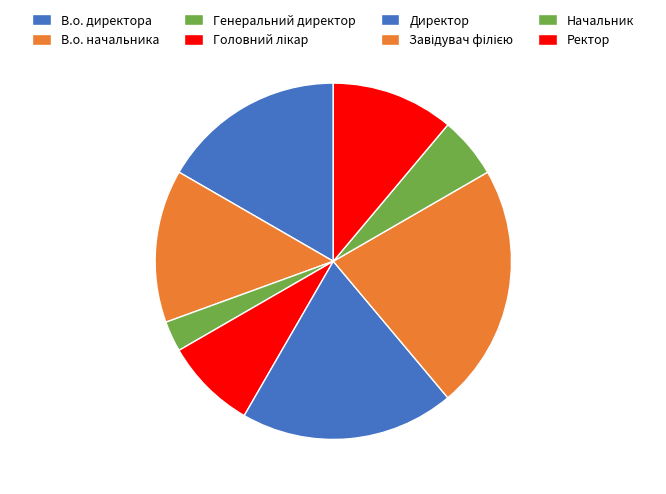

How many segments does this pie chart have?

8